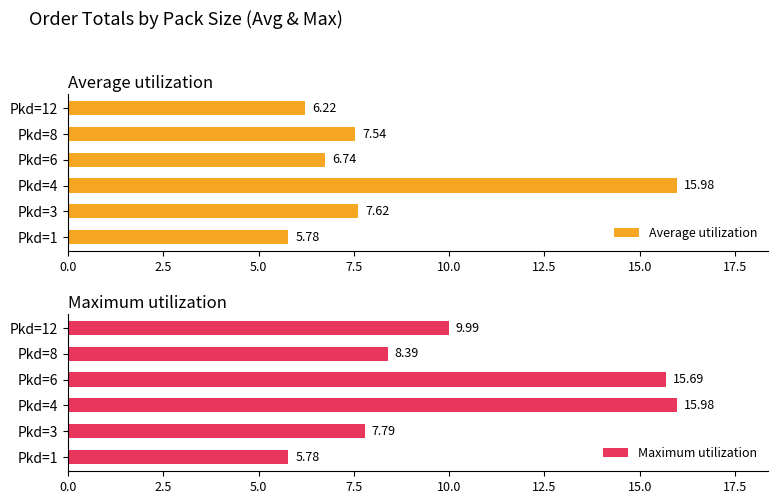

What is the difference between the second highest and minimum values in the Average utilization series?

1.8